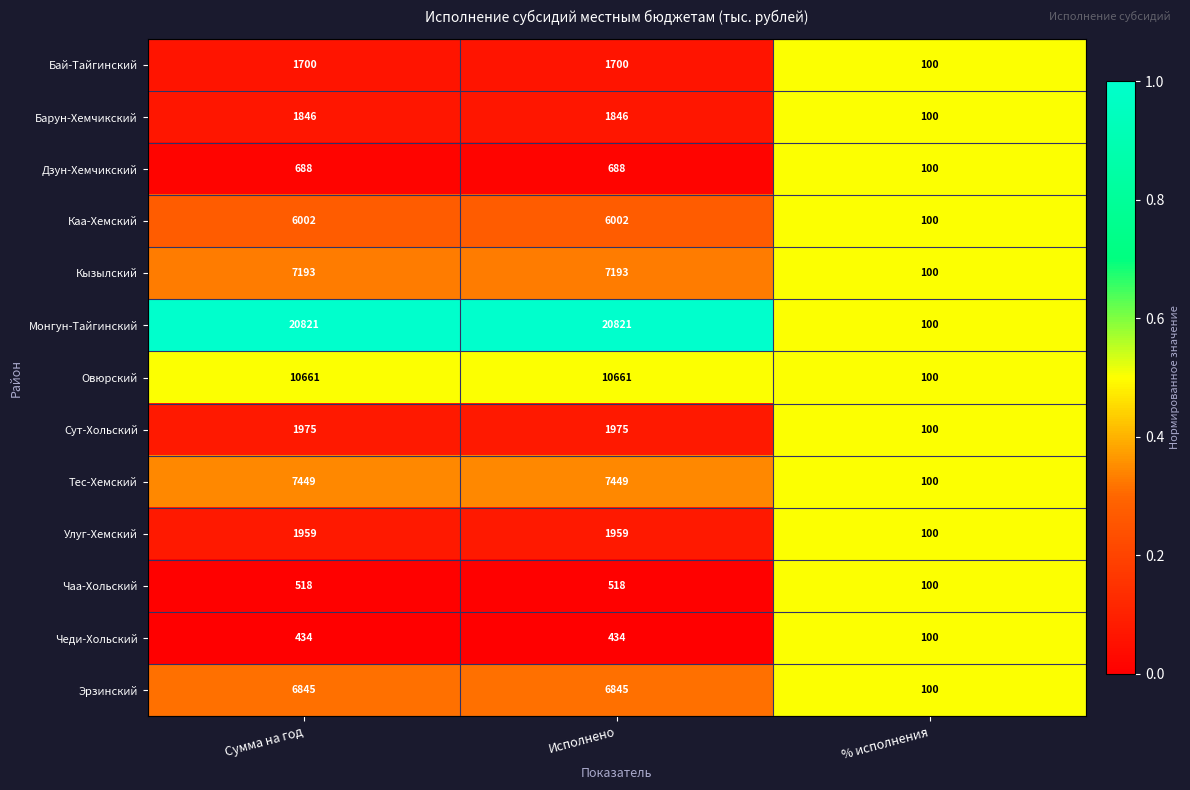

The Эрзинский series shows 10807 at Исполнено. True or false?

False